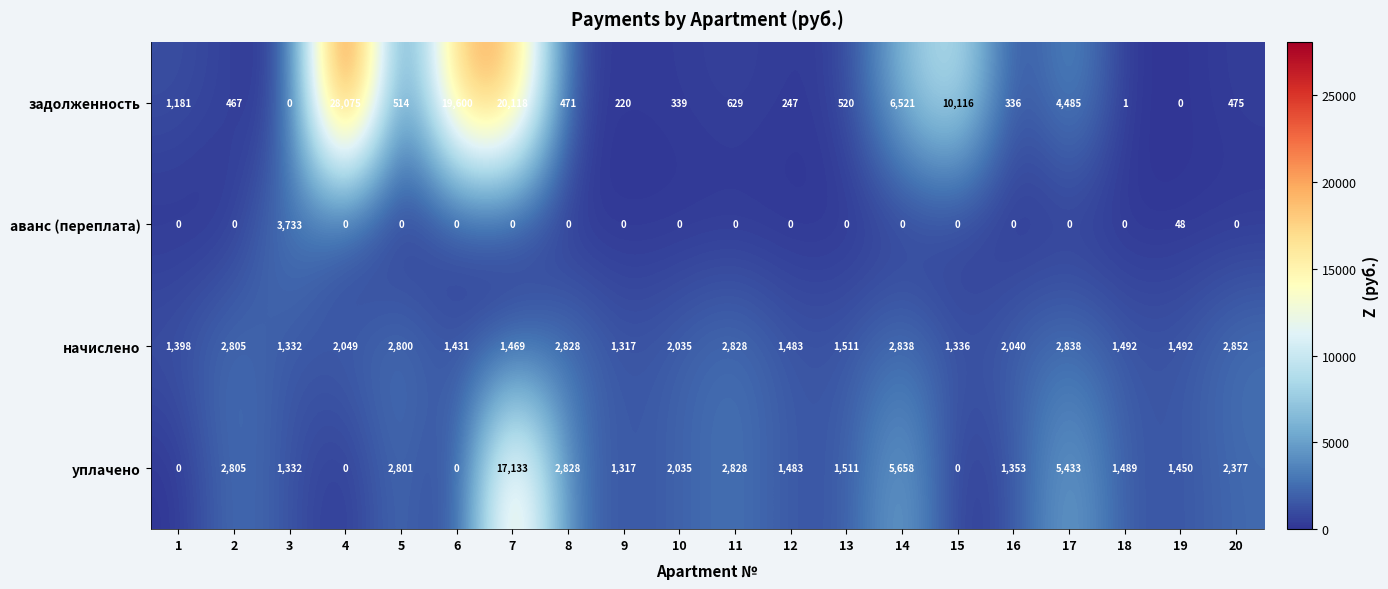

True or false: начислено has a value of 746 at 6.

False